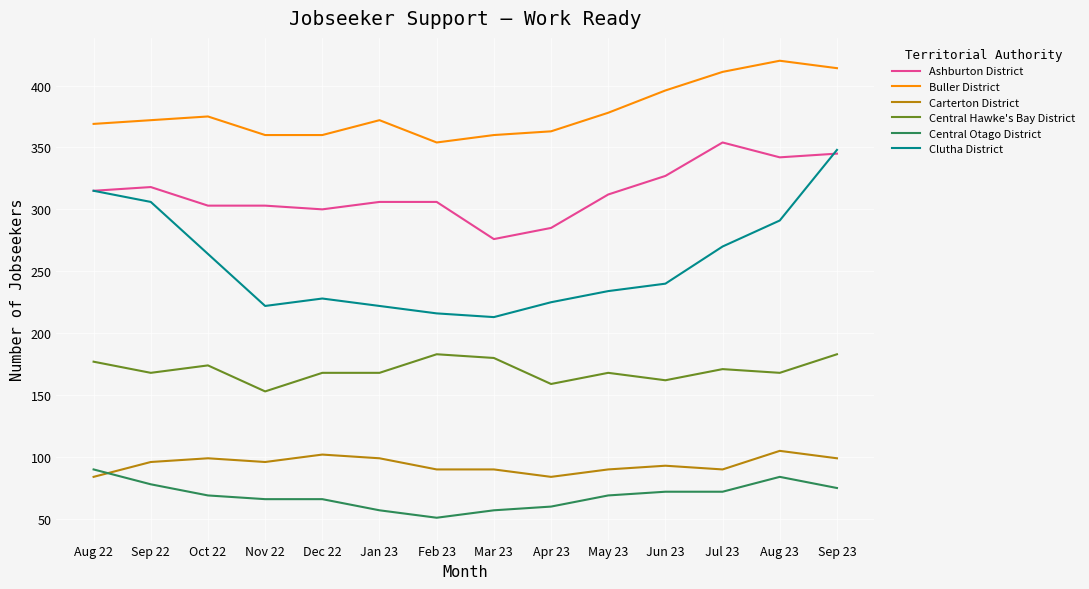

Is this an area chart (filled region under the line)?

No